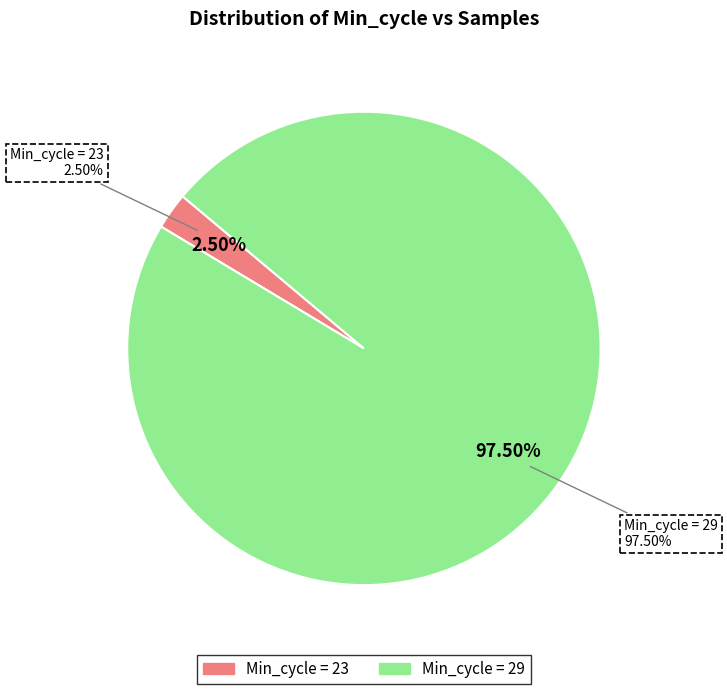

Does 29 account for over 50% of the chart?

No